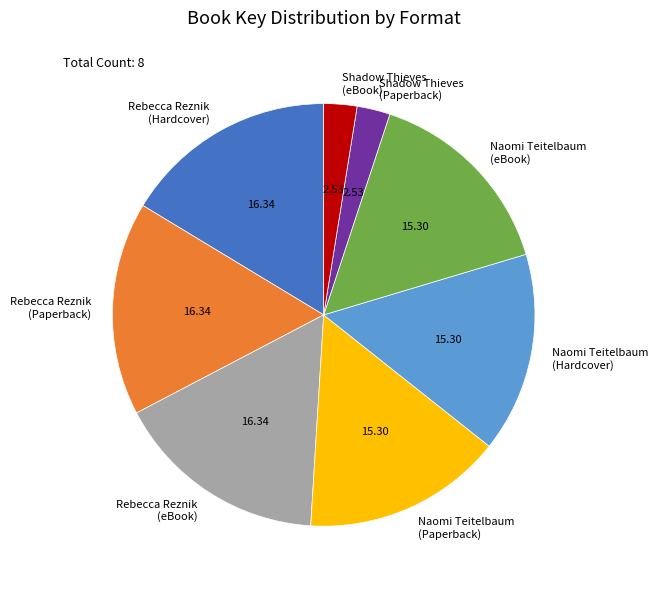

Do Naomi Teitelbaum (Hardcover) and Rebecca Reznik (Paperback) together represent more than half of the pie?

No